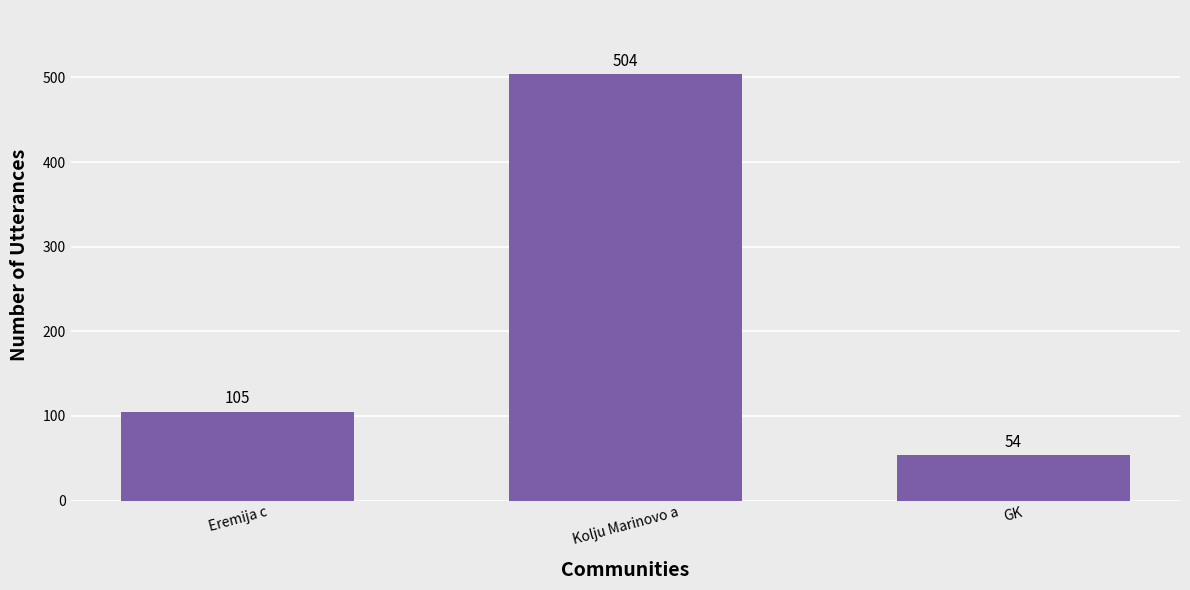

Reading left to right, list all the values displayed in this chart.

105	504	54